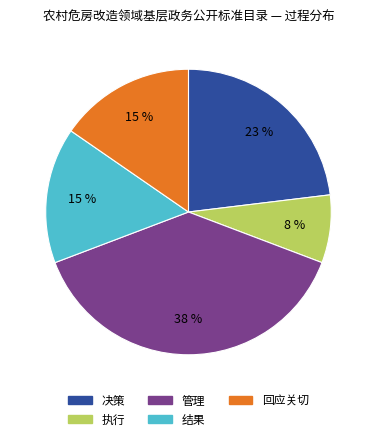

Is 结果 the majority of the pie?

No